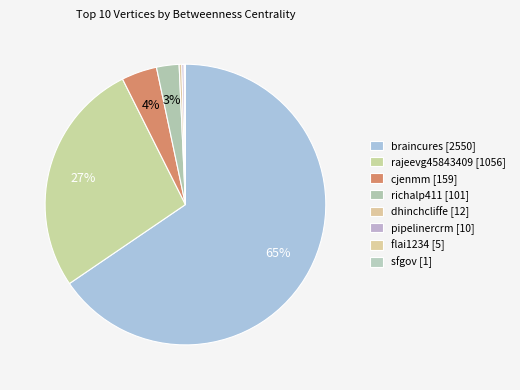

Does any single category account for the majority?

Yes